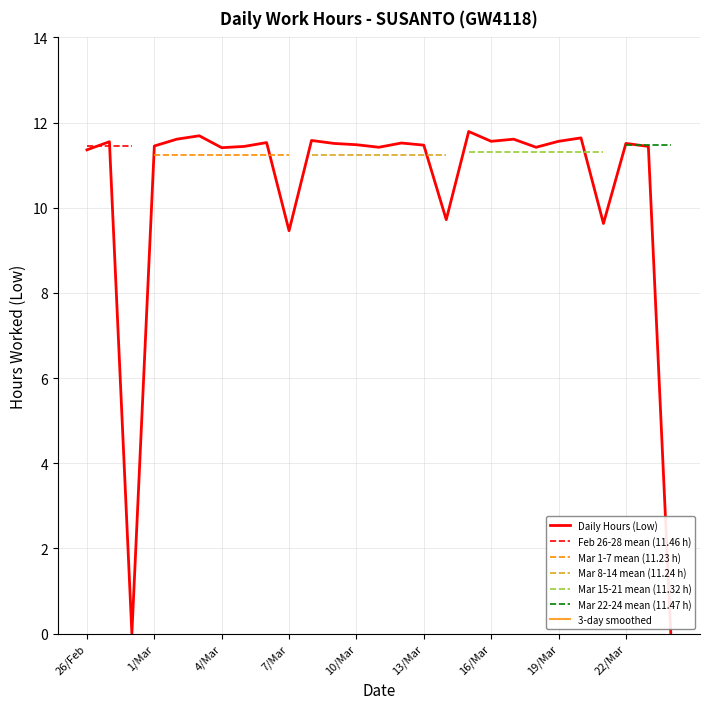

True or false: 3-day smoothed and Daily Hours (Low) intersect in this chart.

False